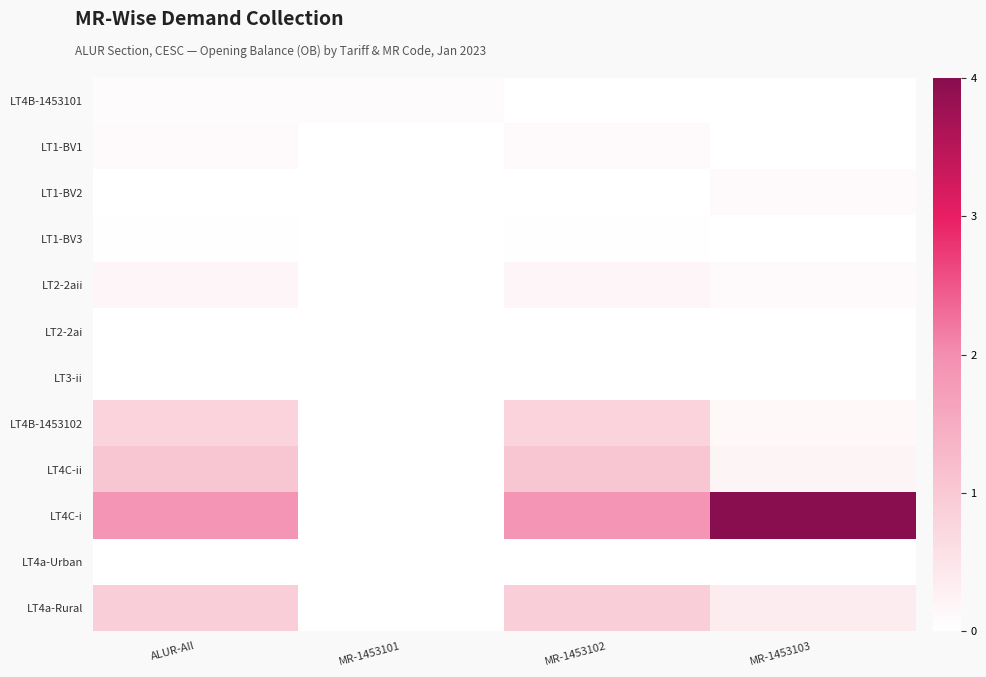

Which series has the largest range (max minus min)?

LT4C-i